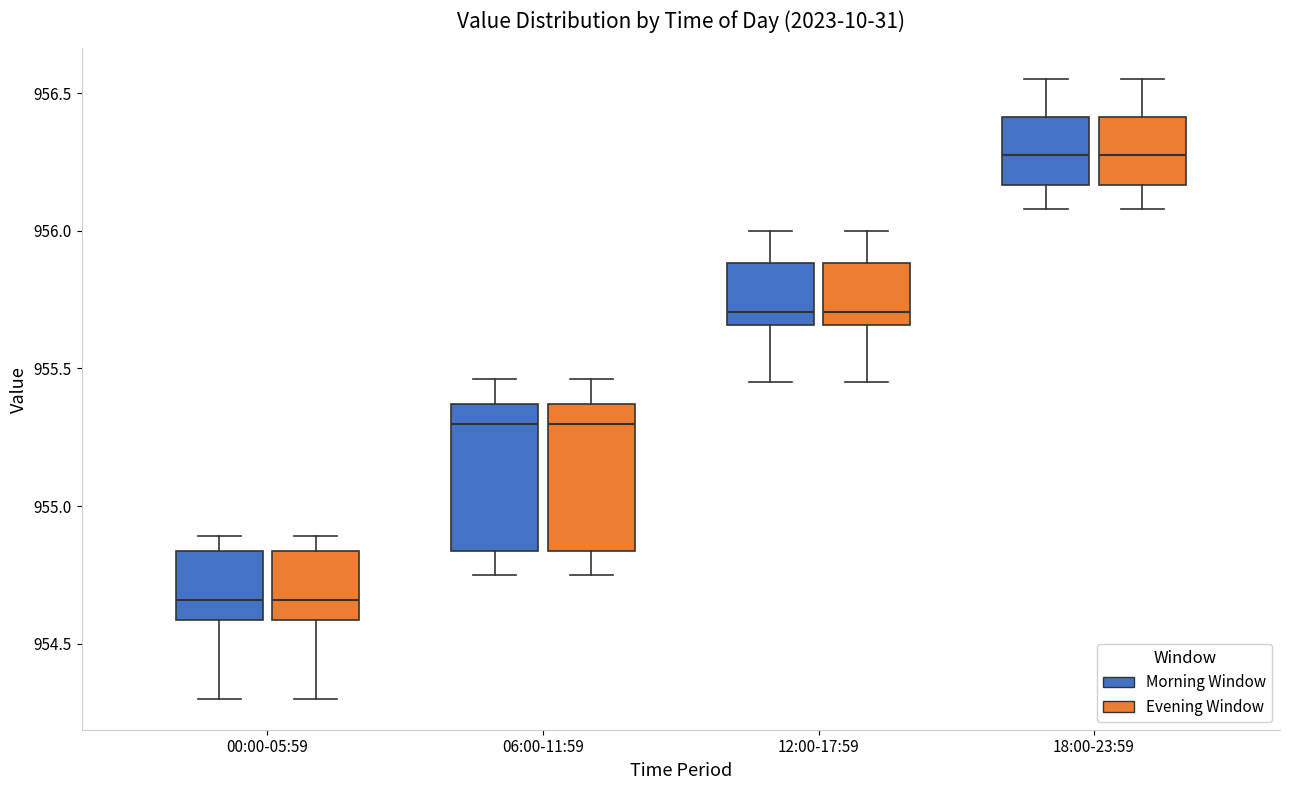

Reading left to right, transcribe this box plot: for each box, give where its median line is, the range the box spans, and where its two whiskers end, as read against the y-axis. The values are not printed on the chart, so give them approximately, as read against the axis.

00:00-05:59 (Morning Window): median 954.65, box 954.60 to 954.85, whiskers 954.30 to 954.90
00:00-05:59 (Evening Window): median 954.65, box 954.60 to 954.85, whiskers 954.30 to 954.90
06:00-11:59 (Morning Window): median 955.30, box 954.85 to 955.35, whiskers 954.75 to 955.45
06:00-11:59 (Evening Window): median 955.30, box 954.85 to 955.35, whiskers 954.75 to 955.45
12:00-17:59 (Morning Window): median 955.70, box 955.65 to 955.90, whiskers 955.45 to 956.00
12:00-17:59 (Evening Window): median 955.70, box 955.65 to 955.90, whiskers 955.45 to 956.00
18:00-23:59 (Morning Window): median 956.30, box 956.15 to 956.40, whiskers 956.10 to 956.55
18:00-23:59 (Evening Window): median 956.30, box 956.15 to 956.40, whiskers 956.10 to 956.55